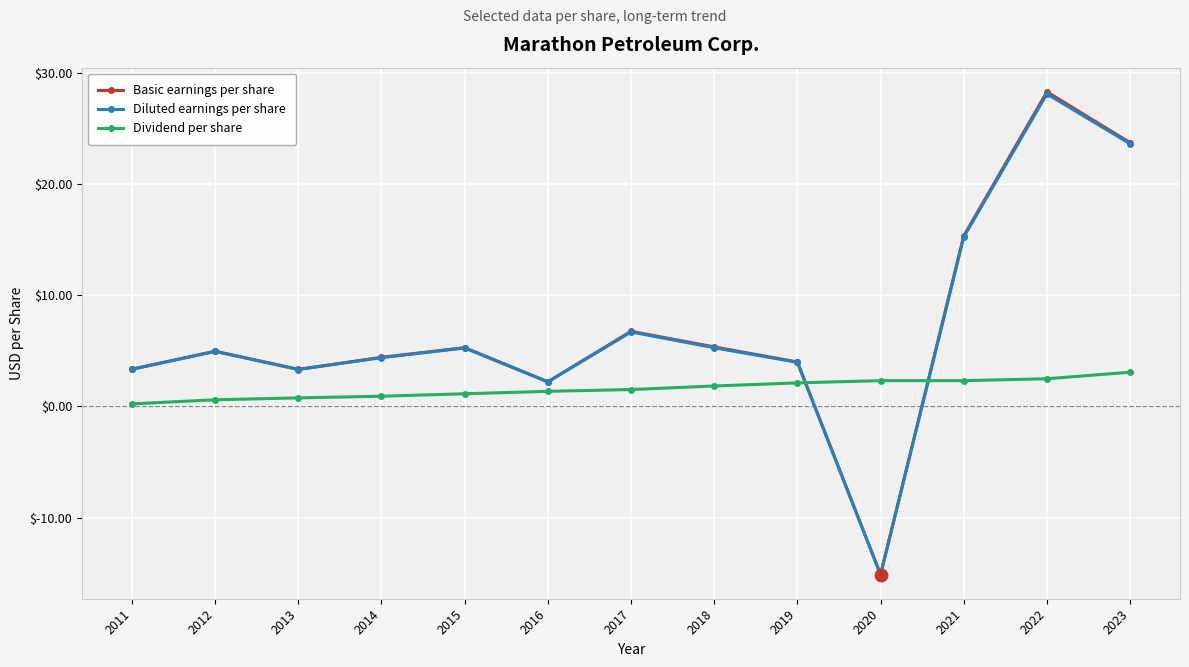

Is the value of Diluted earnings per share at 2022 greater than the value of Dividend per share at 2018?

Yes